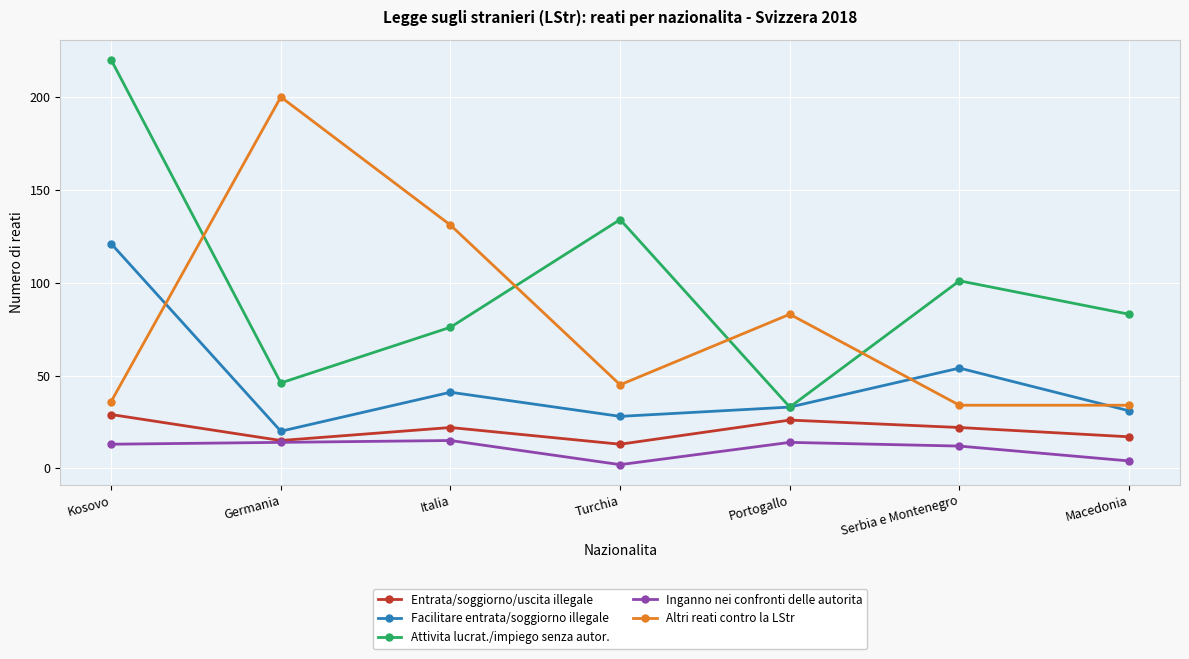

The value of Entrata/soggiorno/uscita illegale at Portogallo is 26. True or false?

True